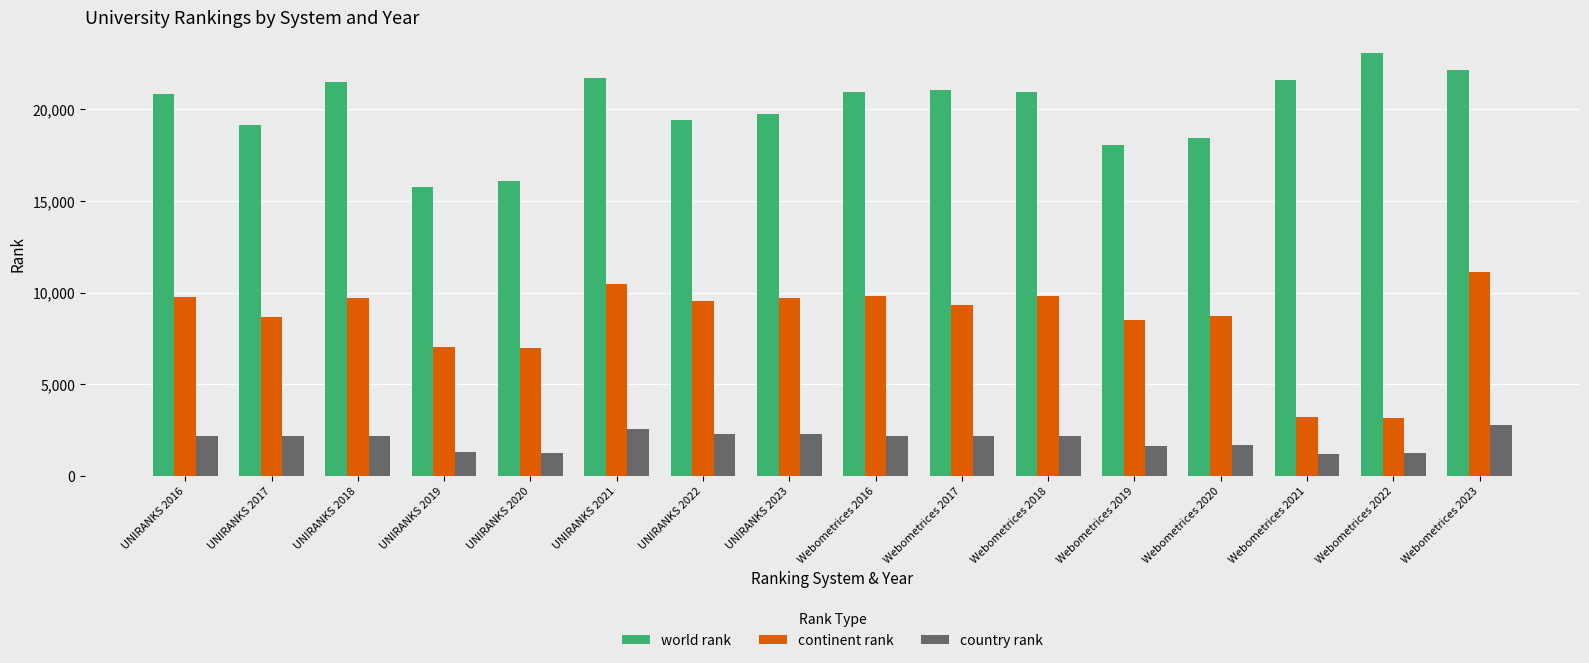

Rank the series at Webometrices 2022 from highest to lowest value.

world rank, continent rank, country rank